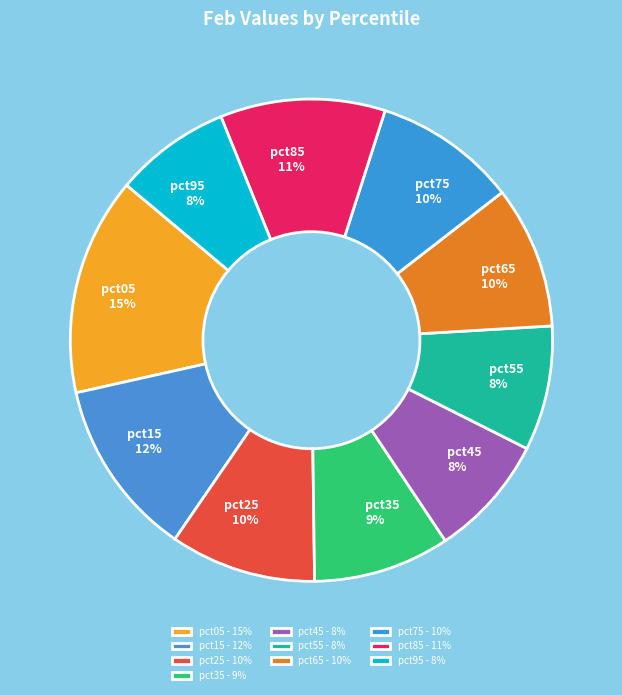

Which slice is the largest?

pct05